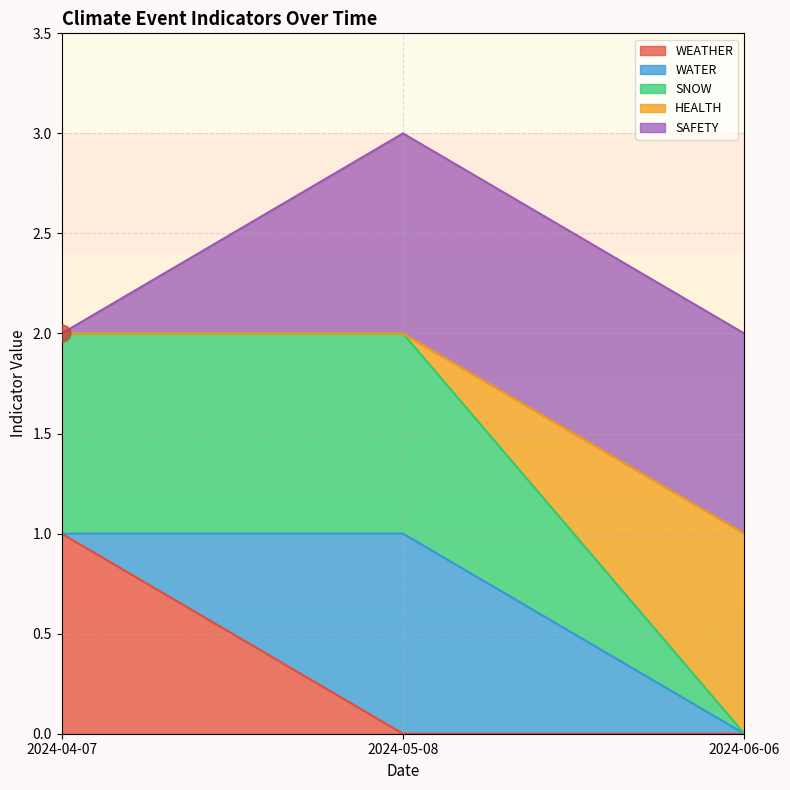

At which category is the sum across all series the highest?

2024-05-08